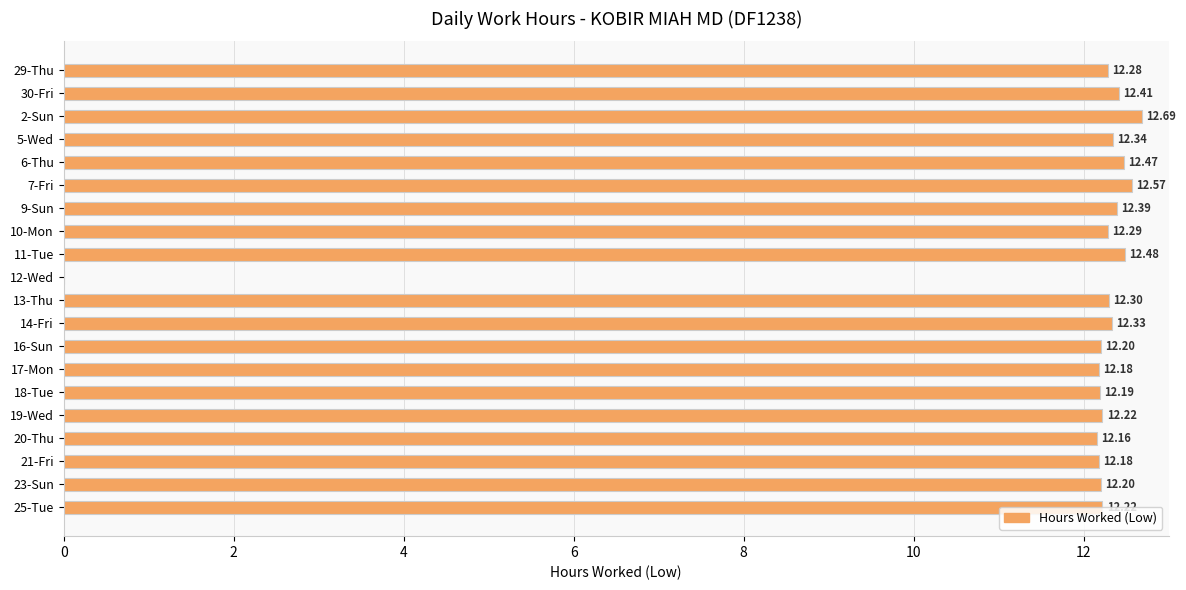

At which label is the value closest to 6?

12-Wed